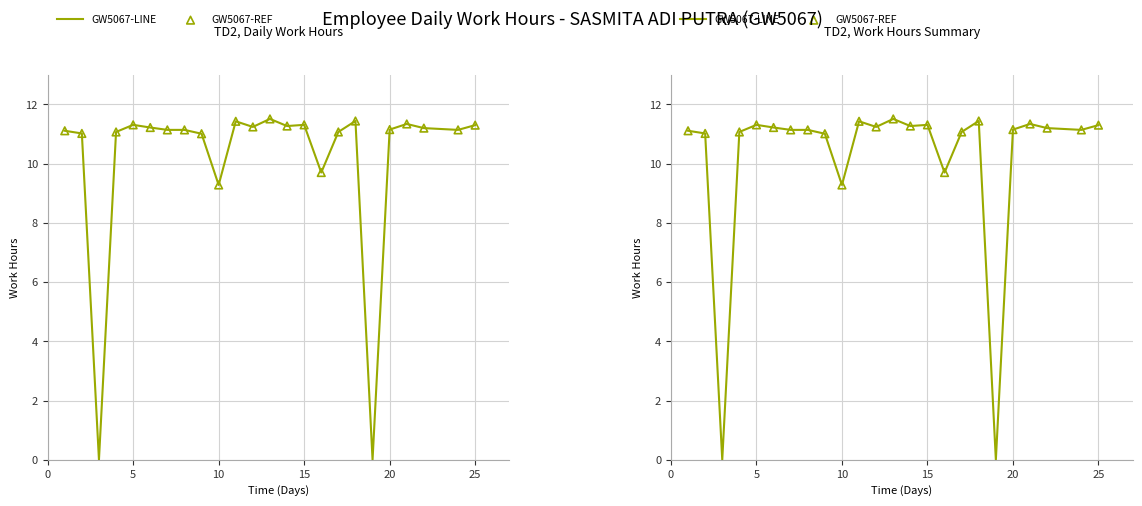

Which series has the widest spread of Y values?

Work Hours (Line)